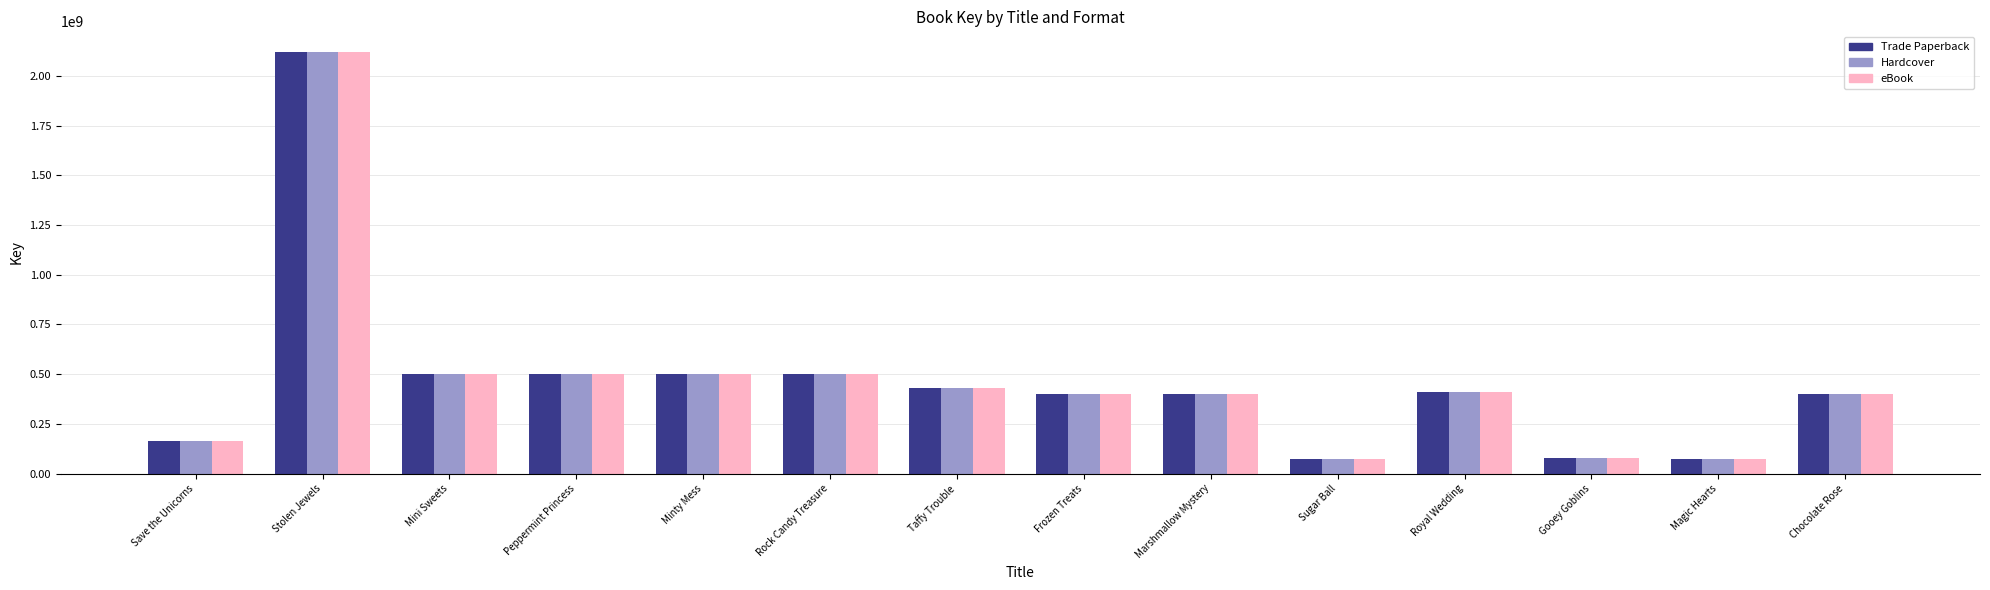

What is the sum of all Hardcover values?

6551685076